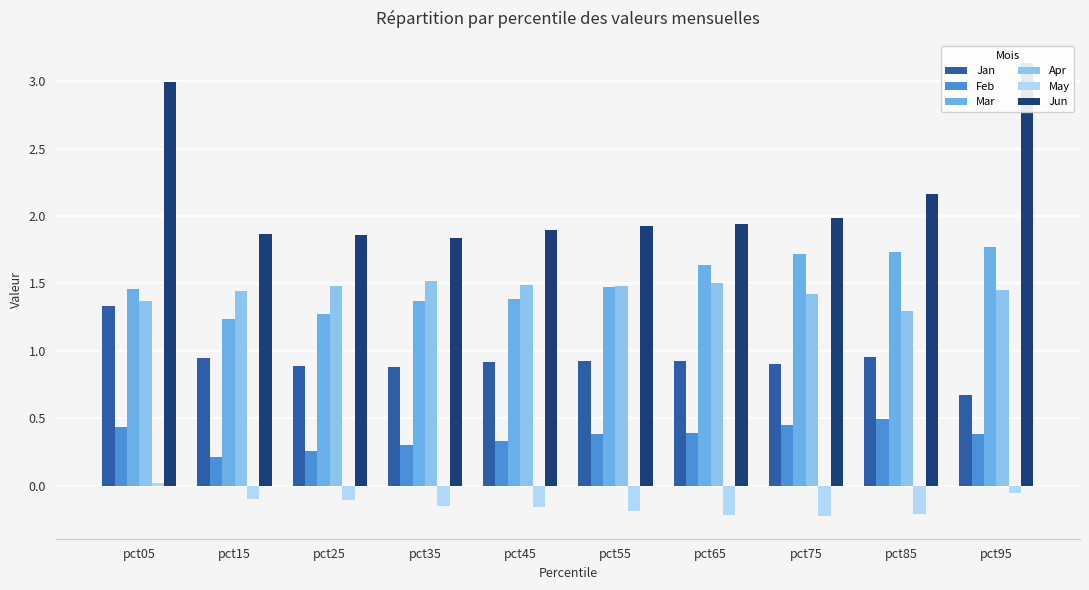

Reading left to right, transcribe all the data shown in this chart.

Jan: 1.3	0.9	0.9	0.9	0.9	0.9	0.9	0.9	1.0	0.7
Feb: 0.4	0.2	0.3	0.3	0.3	0.4	0.4	0.4	0.5	0.4
Mar: 1.5	1.2	1.3	1.4	1.4	1.5	1.6	1.7	1.7	1.8
Apr: 1.4	1.4	1.5	1.5	1.5	1.5	1.5	1.4	1.3	1.4
May: 0.0	-0.1	-0.1	-0.2	-0.2	-0.2	-0.2	-0.2	-0.2	-0.1
Jun: 3.0	1.9	1.9	1.8	1.9	1.9	1.9	2.0	2.2	3.1